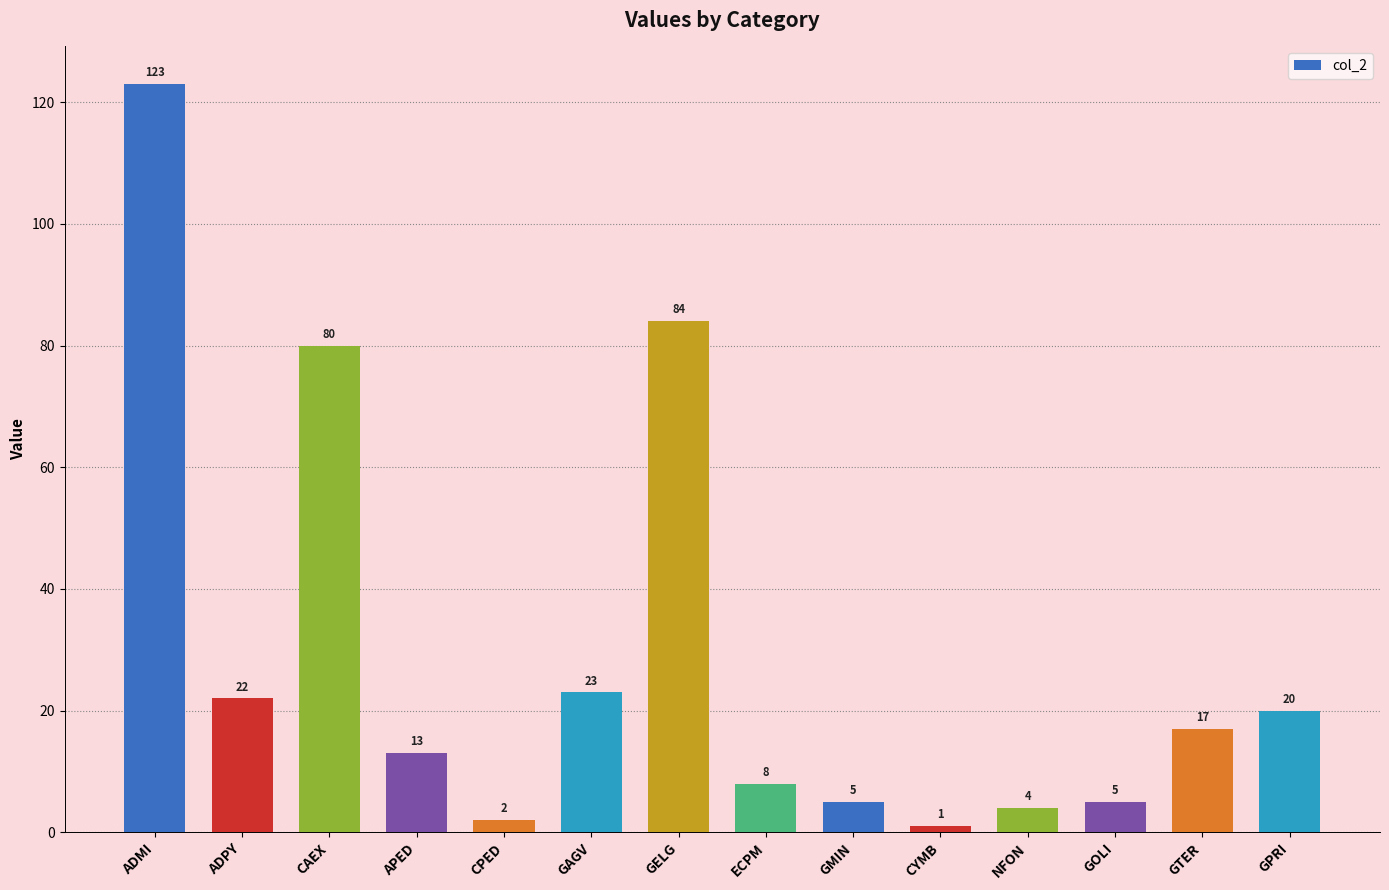

Reading left to right, what are all the values shown in this chart?

123	22	80	13	2	23	84	8	5	1	4	5	17	20